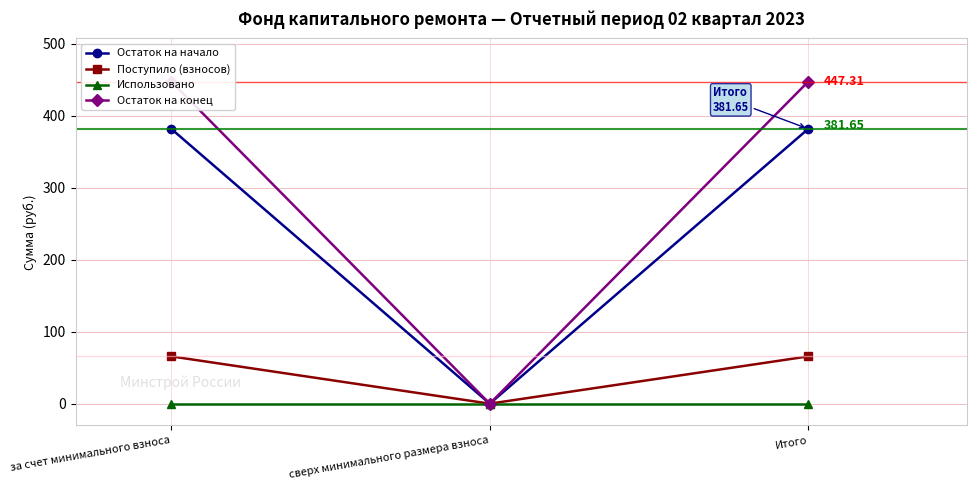

What is the sum of the Остаток на конец values at сверх минимального размера взноса and Итого?

447.3